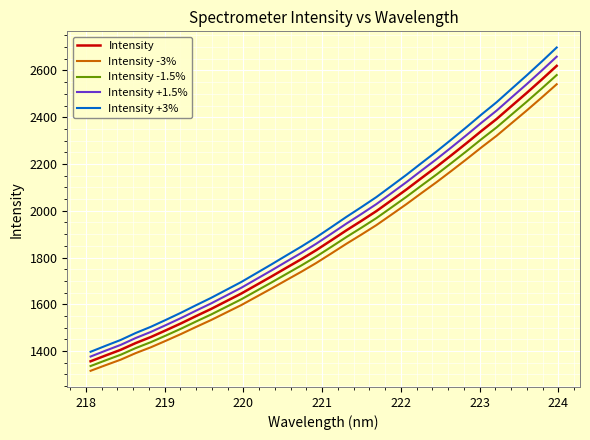

What is the difference between the maximum and minimum values in the Intensity +3% series?

1301.5